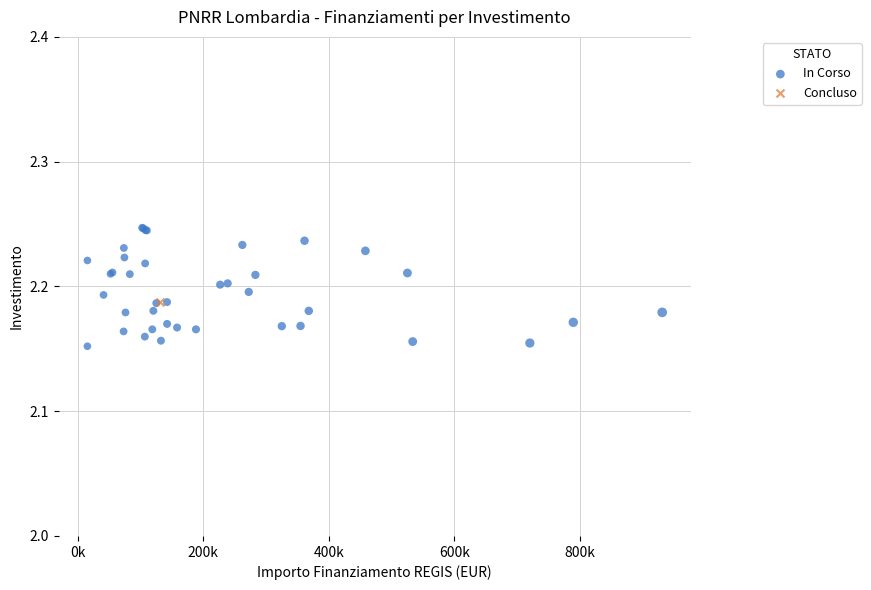

What are all the series names shown in the legend?

In Corso, Concluso